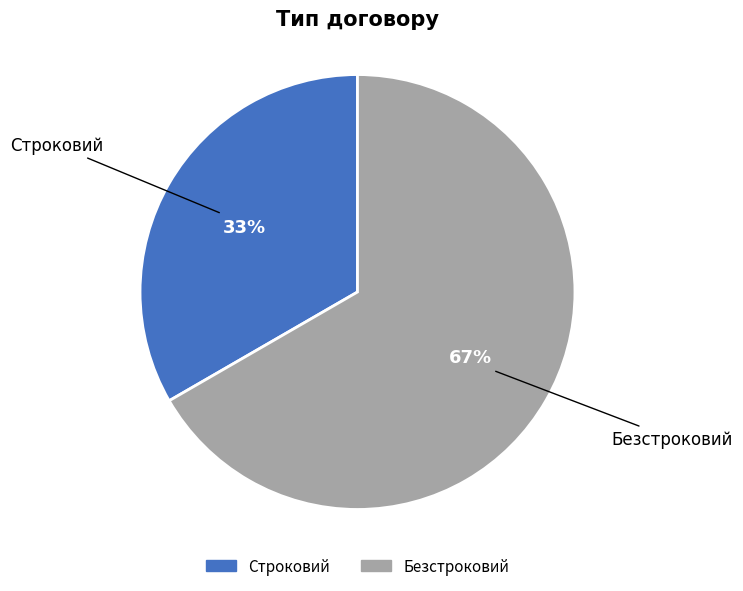

Which slice is the largest?

Безстроковий